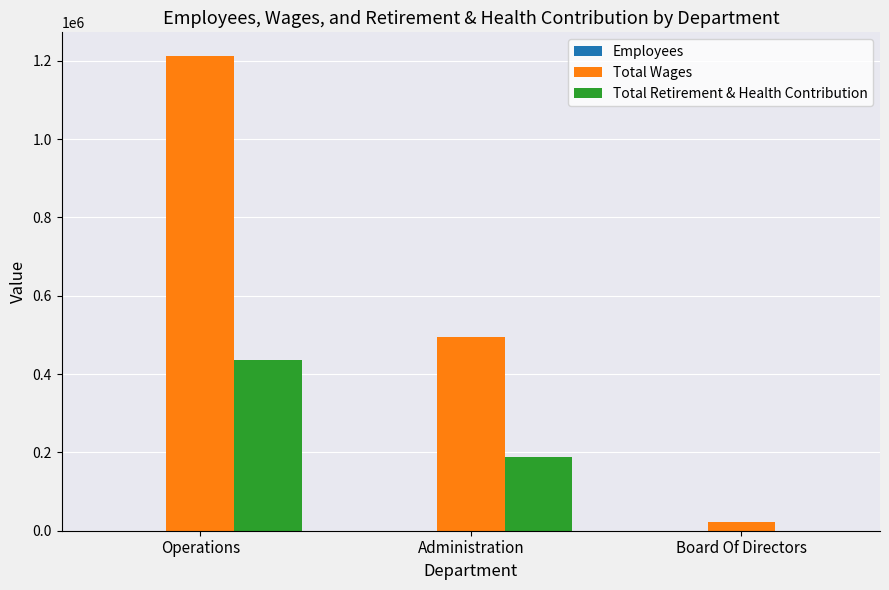

What is the difference between the Total Wages values at Board Of Directors and Administration?

472035